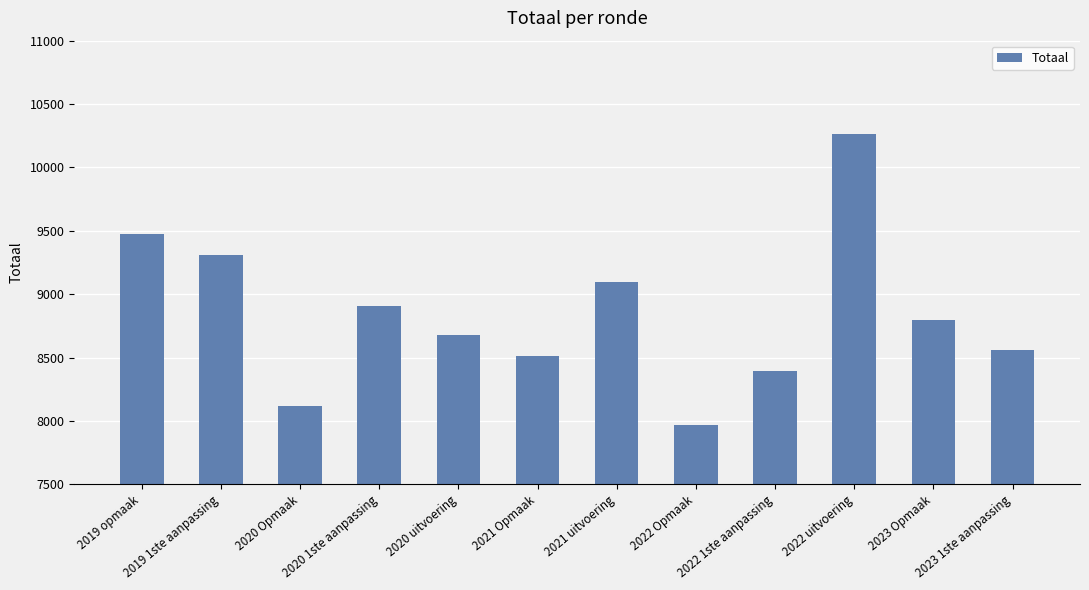

What is the value of the 3rd bar from the left?

8119